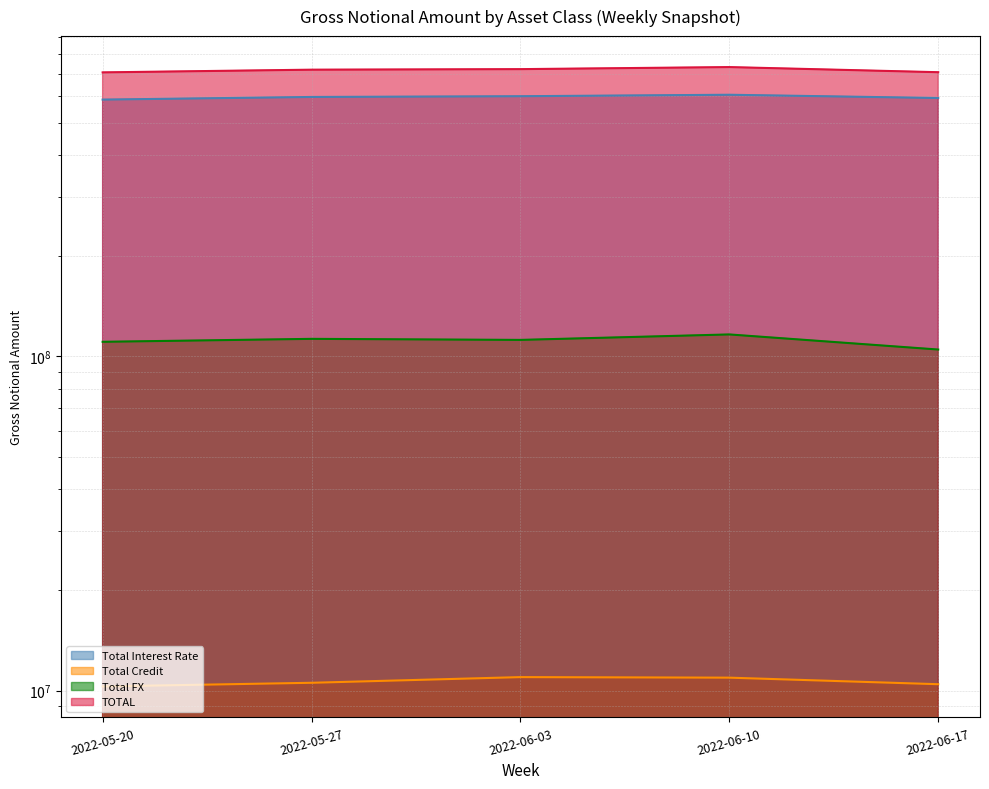

At how many categories does at least one series exceed 99522902?

5